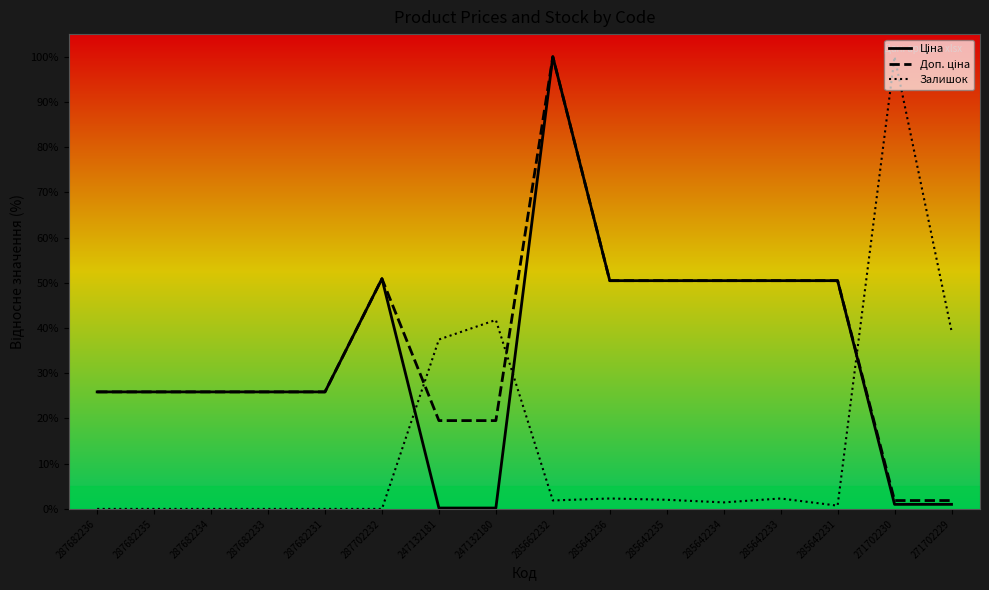

What position from the left is 247132180?

8